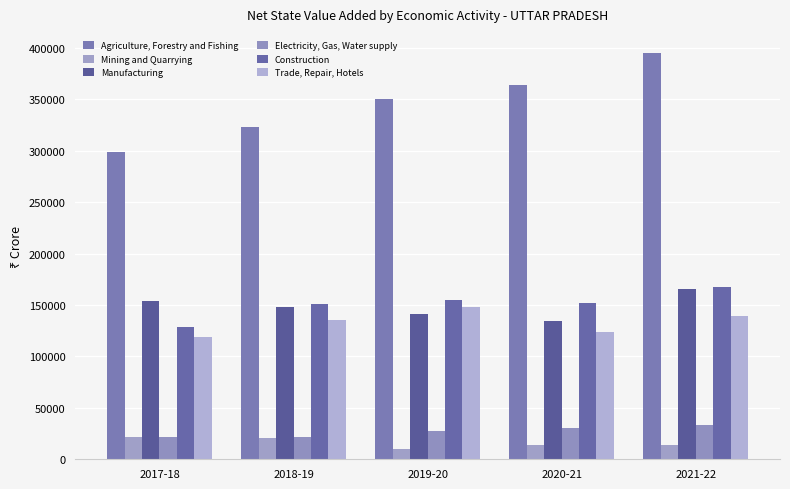

List the series in order of their peak value, highest first.

Agriculture, Forestry and Fishing, Construction, Manufacturing, Trade, Repair, Hotels, Electricity, Gas, Water supply, Mining and Quarrying